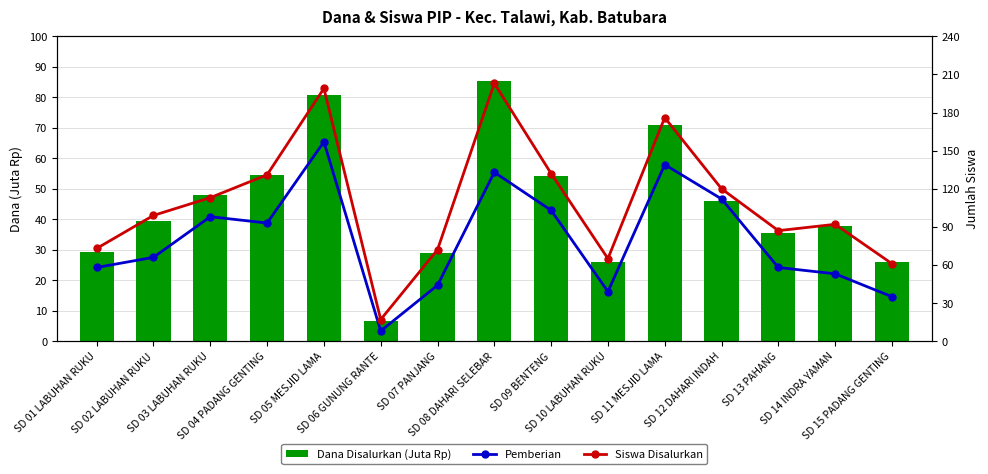

How many values in the Pemberian series exceed 66?

7